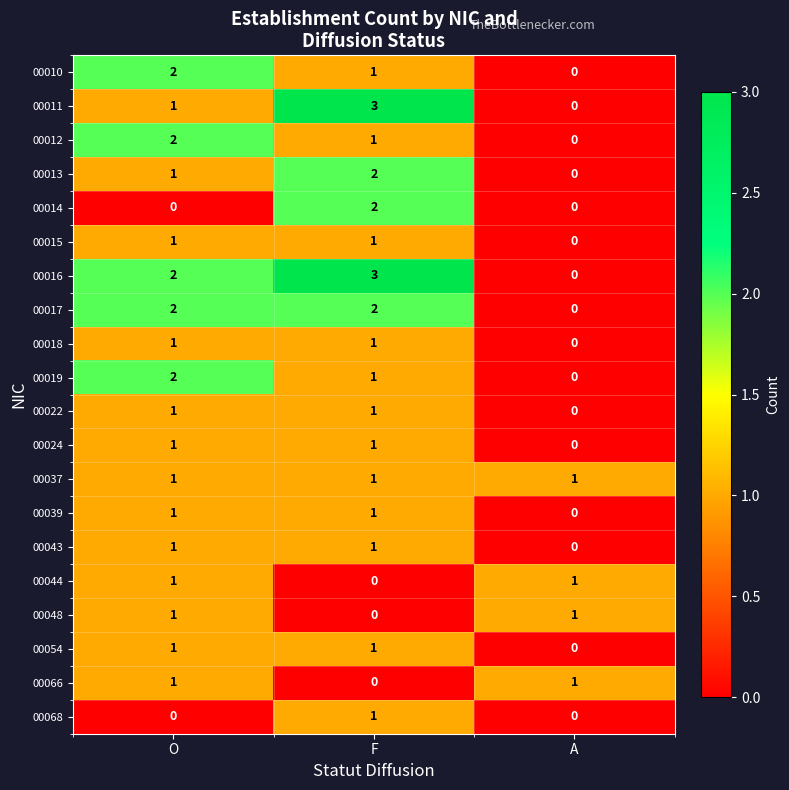

The 00014 series shows 2 at F. True or false?

True